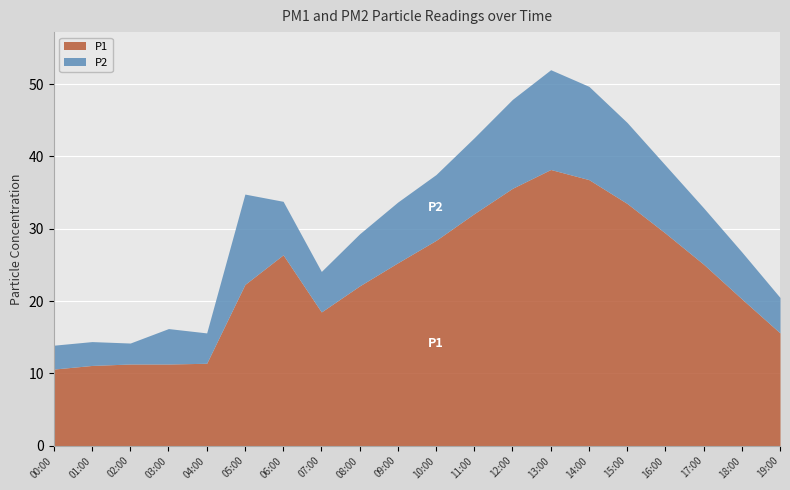

List the series in order of their overall mean, highest first.

P1, P2